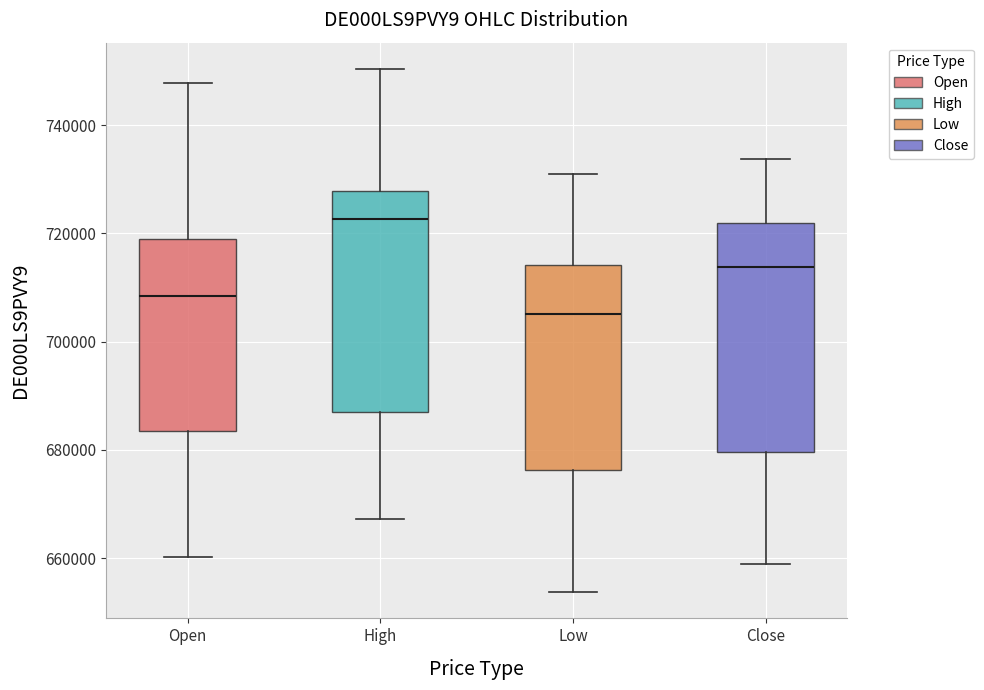

Which box's median line is the lowest?

Low